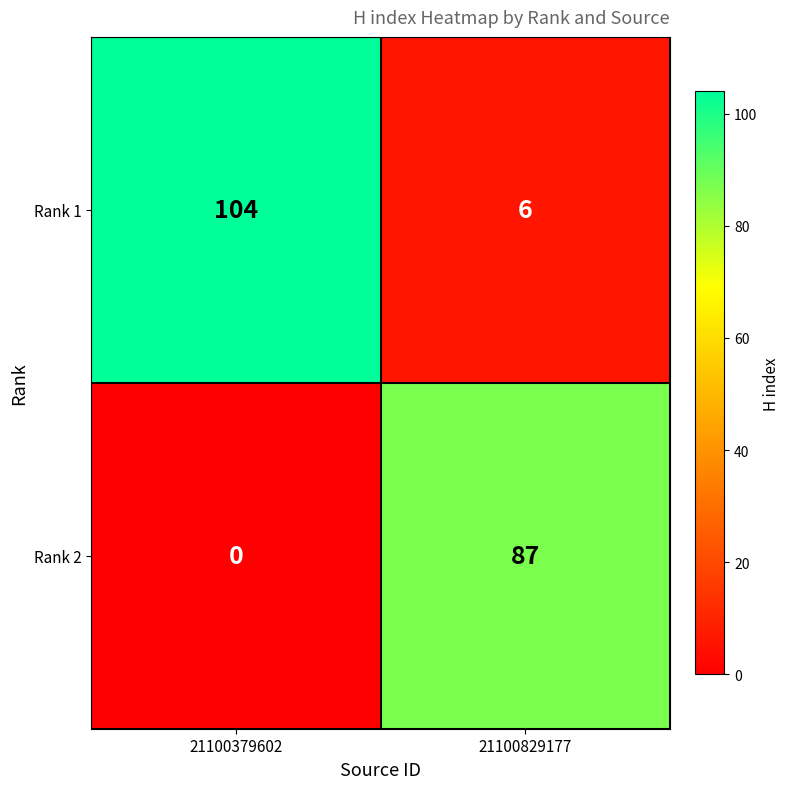

List the series in order of their overall mean, lowest first.

Rank 2, Rank 1